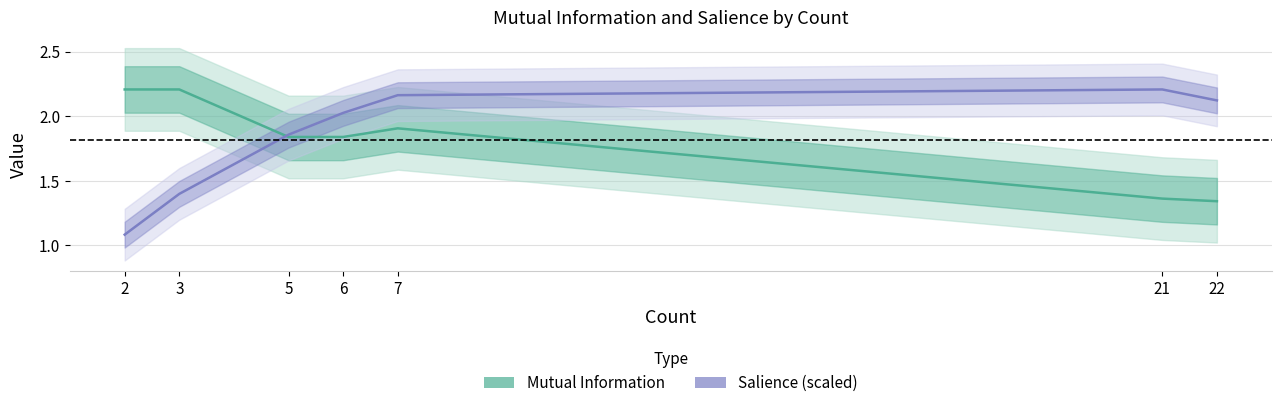

How many lines are shown in the chart?

2